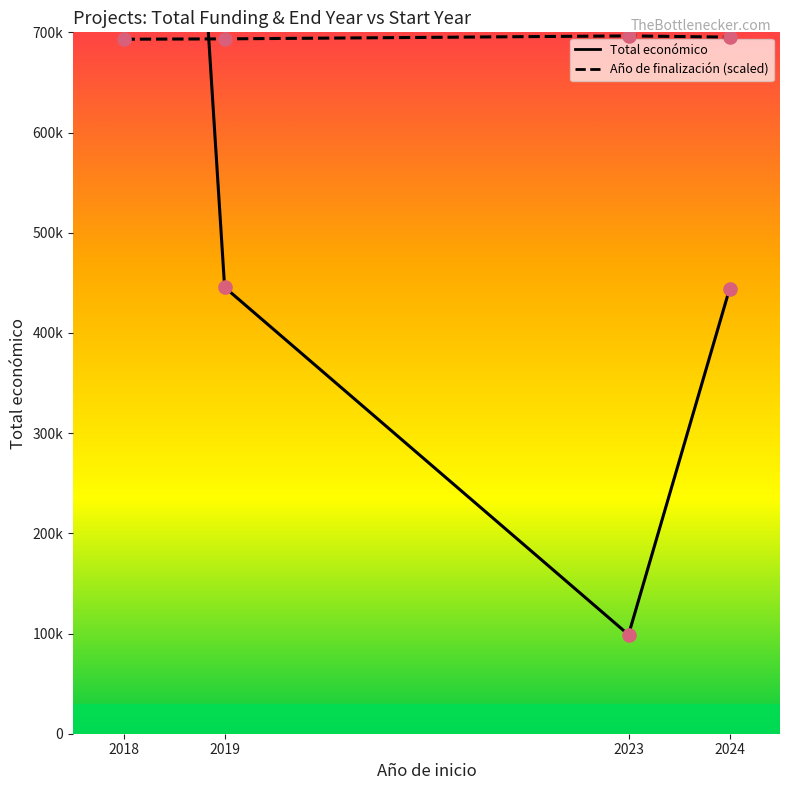

Which series has the widest spread of Y values?

Total económico